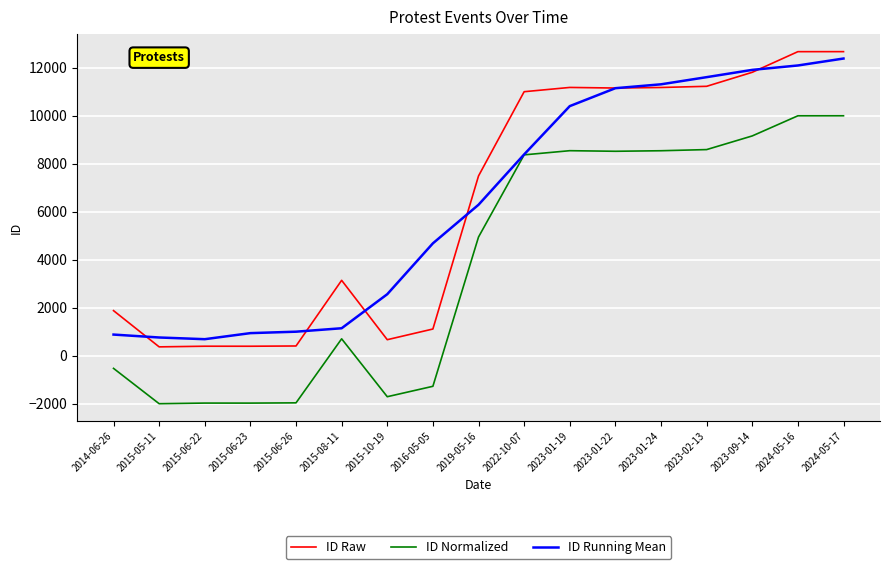

What is the difference between the ID Normalized values at 2024-05-16 and 2015-06-22?

11972.7